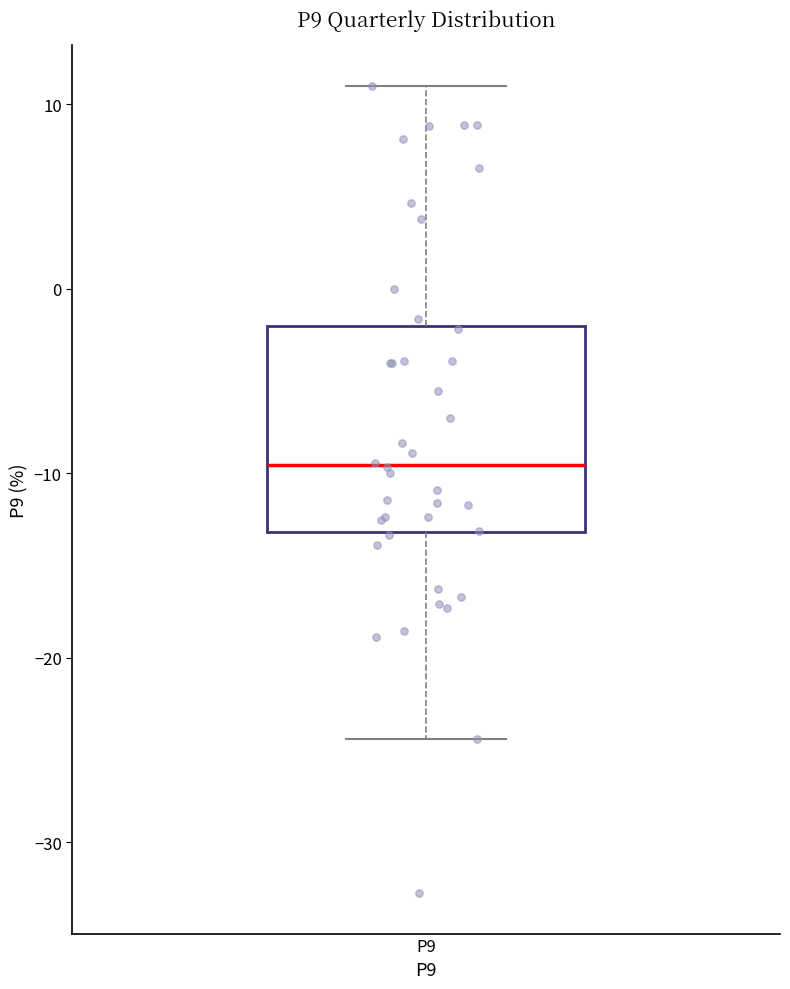

Transcribe this box plot: give where the median line is, the range the box spans, and where the two whiskers end, as read against the y-axis. The values are not printed on the chart, so give them approximately, as read against the axis.

median -10, box -13 to -2, whiskers -24 to 11